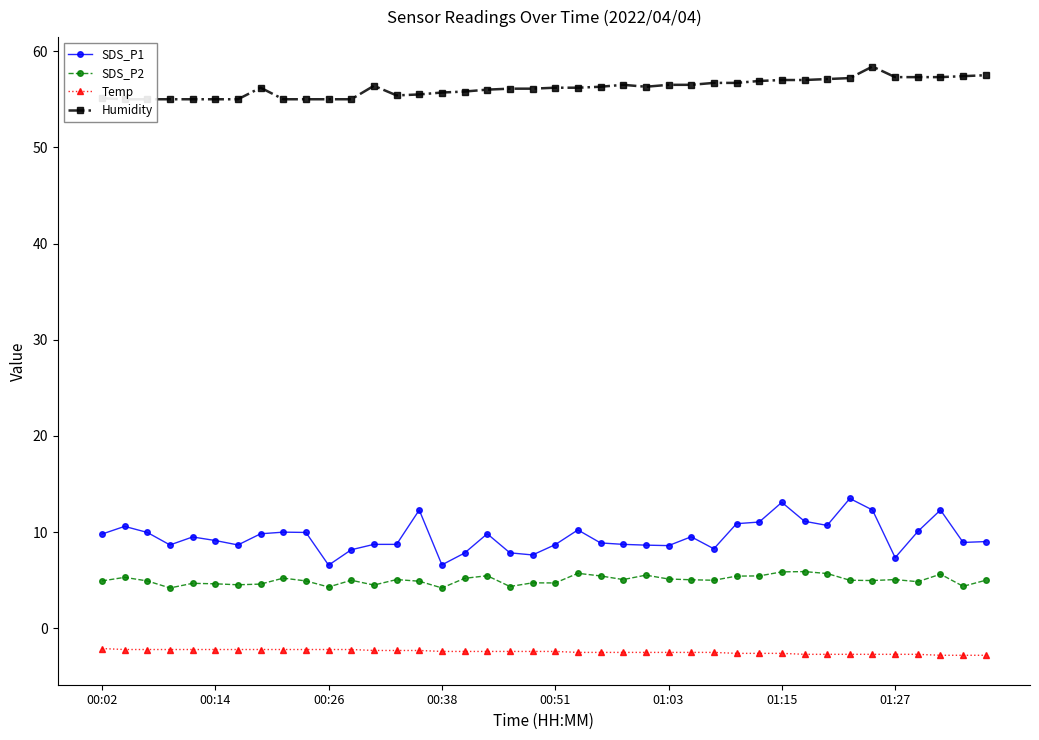

Reading left to right, list all the values displayed in this chart.

SDS_P1: 9.8	10.6	10.0	8.7	9.5	9.1	8.7	9.8	10.0	10.0	6.6	8.2	8.7	8.7	12.3	6.6	7.8	9.8	7.8	7.6	8.7	10.2	8.9	8.7	8.7	8.6	9.5	8.3	10.9	11.1	13.1	11.1	10.7	13.5	12.3	7.3	10.1	12.3	8.9	9.0
SDS_P2: 4.9	5.3	4.9	4.2	4.7	4.6	4.5	4.6	5.2	4.9	4.3	5.0	4.5	5.1	4.9	4.2	5.2	5.5	4.3	4.7	4.7	5.7	5.5	5.1	5.5	5.1	5.0	5.0	5.4	5.5	5.9	5.9	5.7	5.0	5.0	5.1	4.8	5.6	4.4	5.0
Temp: -2.1	-2.2	-2.2	-2.2	-2.2	-2.2	-2.2	-2.2	-2.2	-2.2	-2.2	-2.2	-2.3	-2.3	-2.3	-2.4	-2.4	-2.4	-2.4	-2.4	-2.4	-2.5	-2.5	-2.5	-2.5	-2.5	-2.5	-2.5	-2.6	-2.6	-2.6	-2.7	-2.7	-2.7	-2.7	-2.7	-2.7	-2.8	-2.8	-2.8
Humidity: 55.1	55.0	55.0	55.0	55.0	55.0	55.0	56.2	55.0	55.0	55.0	55.0	56.4	55.4	55.5	55.7	55.8	56.0	56.1	56.1	56.2	56.2	56.3	56.5	56.3	56.5	56.5	56.7	56.7	56.9	57.0	57.0	57.1	57.2	58.4	57.3	57.3	57.3	57.4	57.5